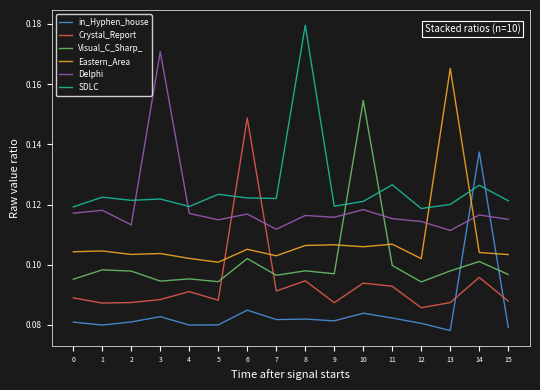

How many intersections are there between Delphi and in_Hyphen_house?

2